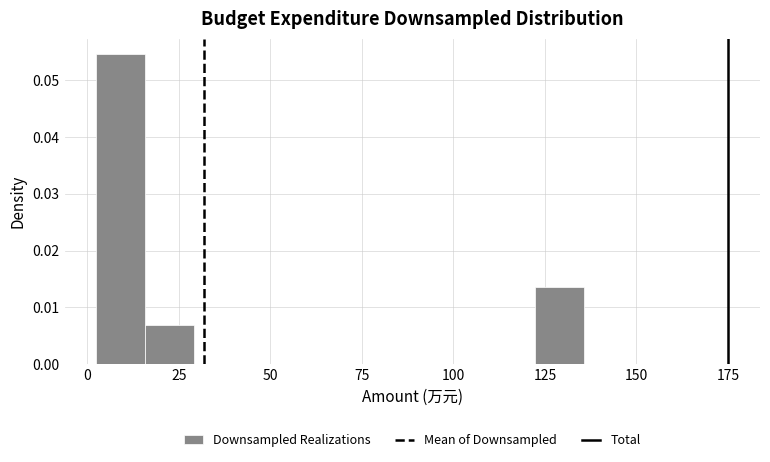

Read against the x-axis, roughly where is the centre of the tallest bar?

10